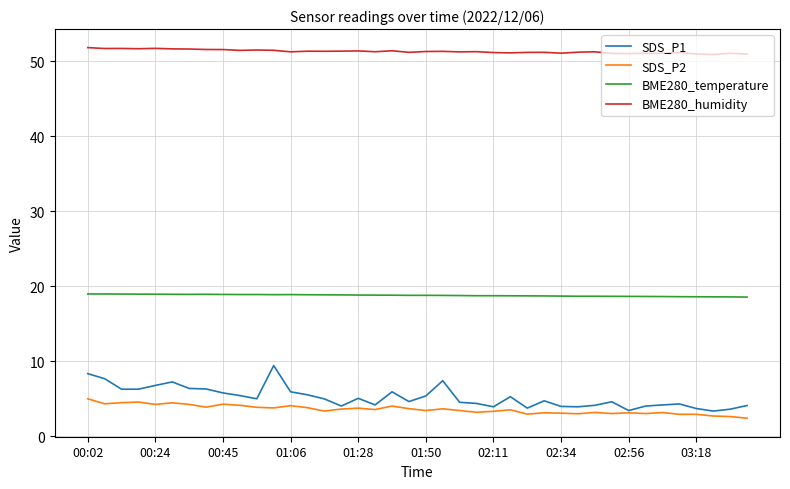

Rank the series by their maximum value, from highest to lowest.

BME280_humidity, BME280_temperature, SDS_P1, SDS_P2